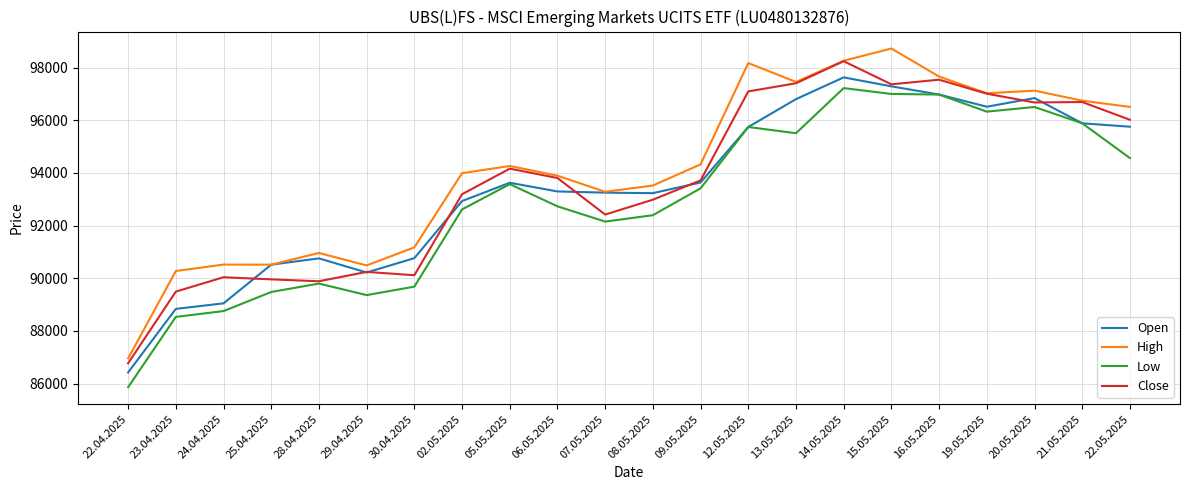

What are all the series names shown in the legend?

Open, High, Low, Close